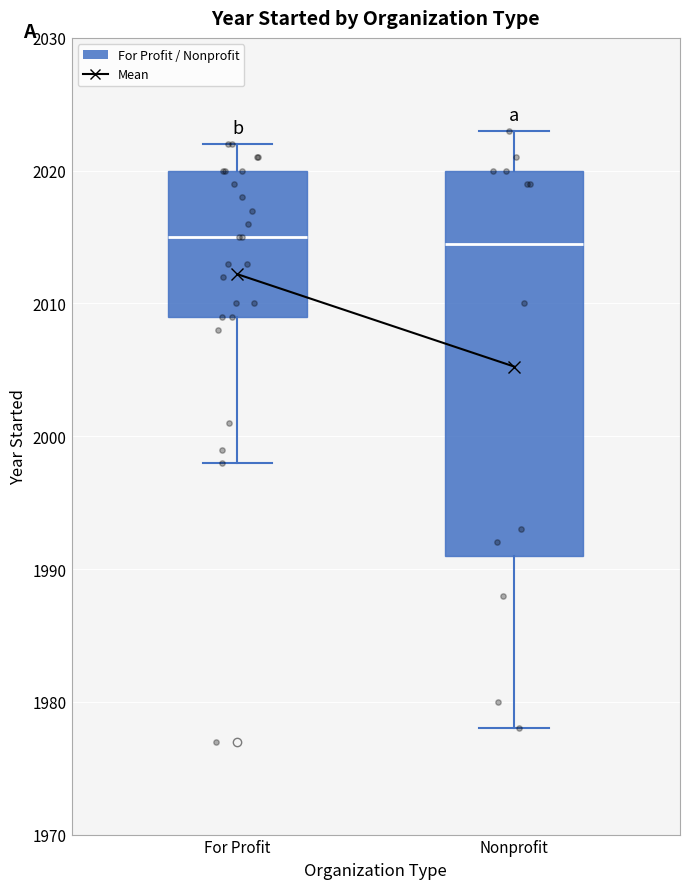

Reading left to right, transcribe this box plot: for each box, give where its median line is, the range the box spans, and where its two whiskers end, as read against the y-axis. The values are not printed on the chart, so give them approximately, as read against the axis.

For Profit: median 2015, box 2009 to 2020, whiskers 1998 to 2022
Nonprofit: median 2015, box 1991 to 2020, whiskers 1978 to 2023